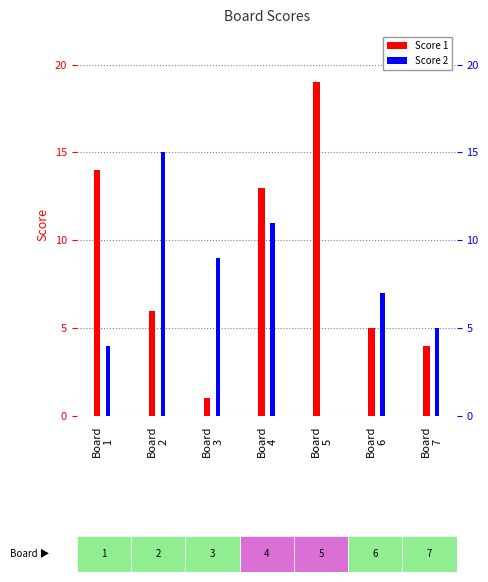

The value of Score 1 at Board
1 is 14. True or false?

True